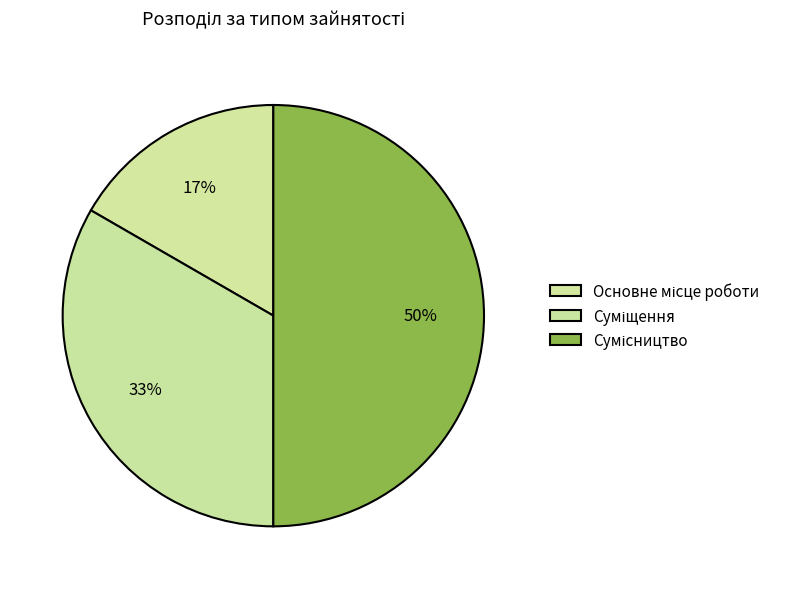

True or false: Основне місце роботи accounts for 23% of the total.

False